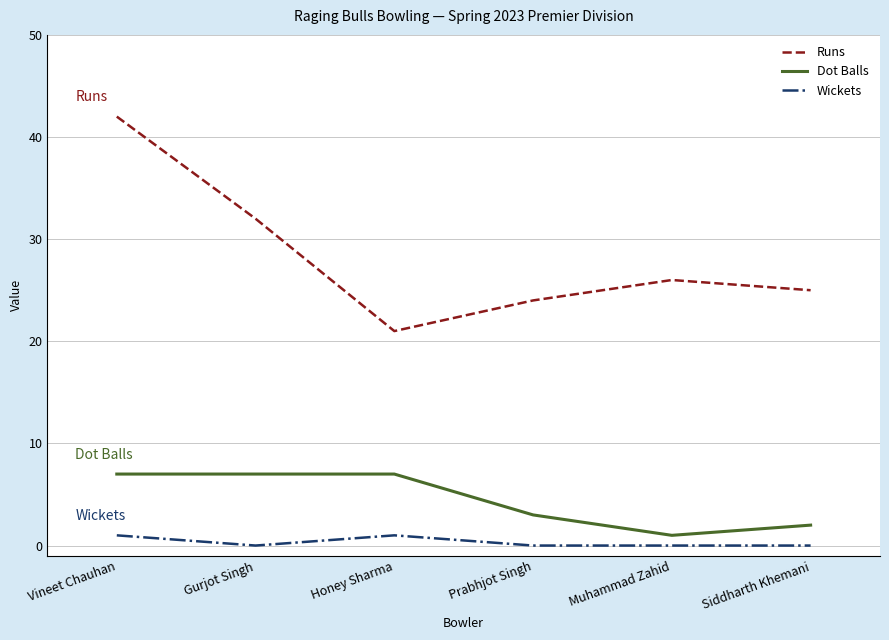

What value does the Dot Balls series have at Gurjot Singh?

7